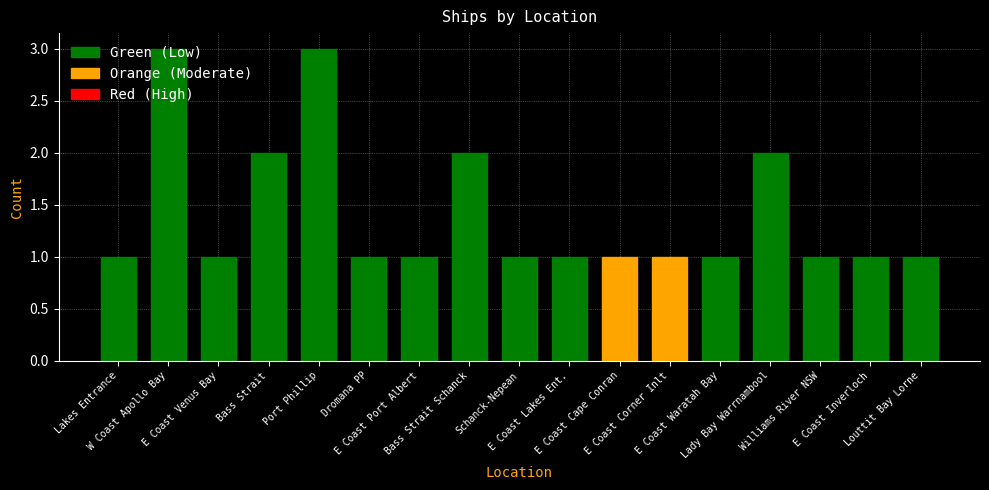

What is the value of the 9th bar from the left?

1